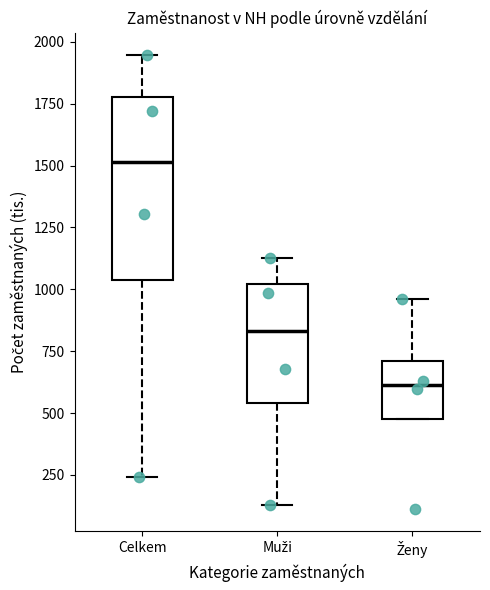

Reading left to right, read every box against the y-axis: the position of its median line, the range the box covers, and the ends of its whiskers. The values are not printed on the chart, so give them approximately, as read against the axis.

Celkem: median 1500, box 1050 to 1800, whiskers 250 to 1950
Muži: median 850, box 550 to 1000, whiskers 150 to 1150
Ženy: median 600, box 450 to 700, whiskers 450 to 950